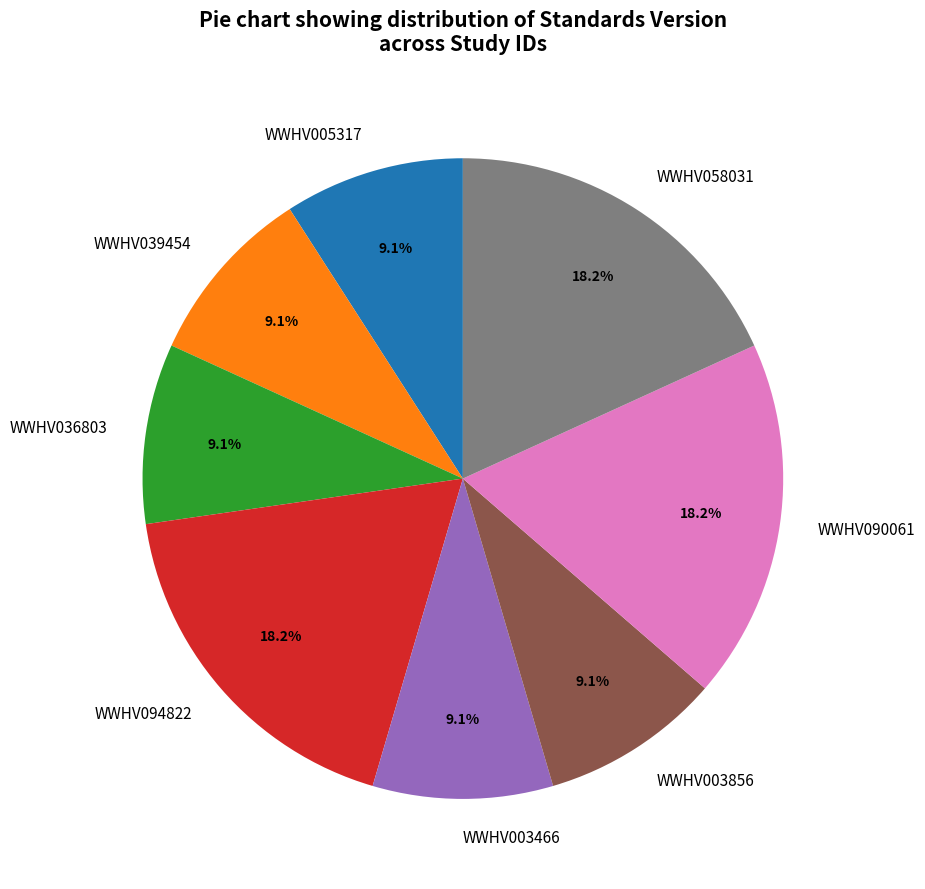

Which has a higher value, WWHV090061 or WWHV039454?

WWHV090061